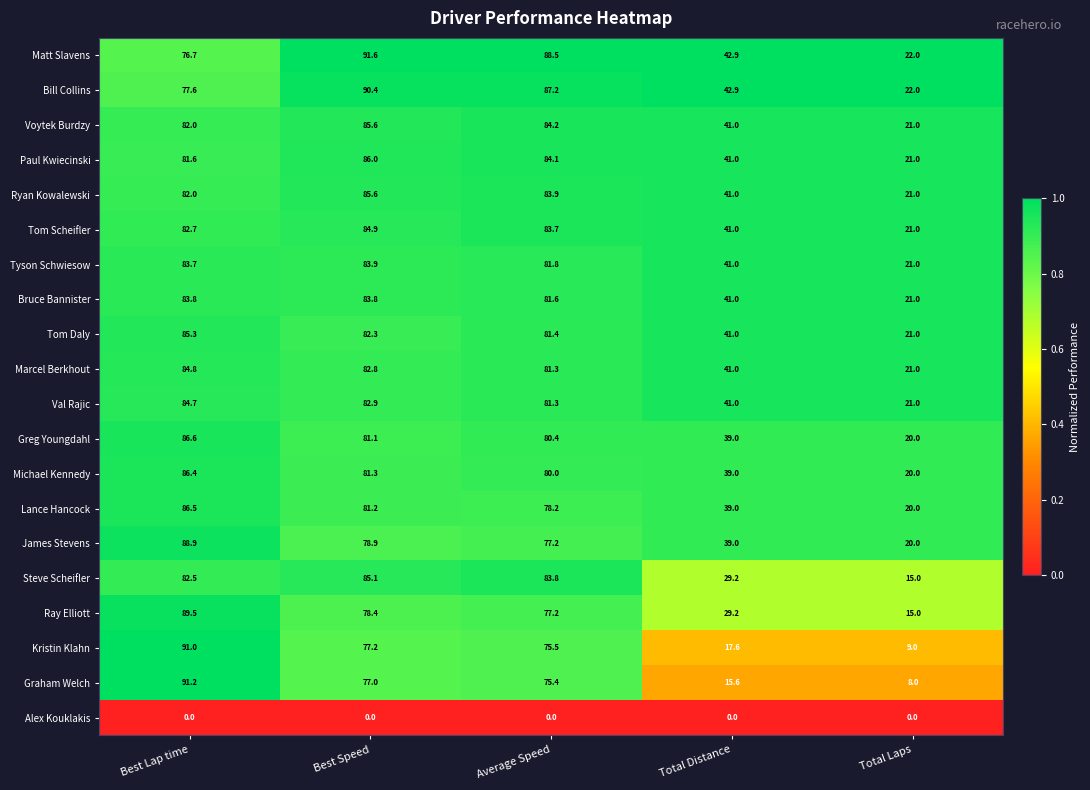

What is the total value across all series at Total Laps?

360.0